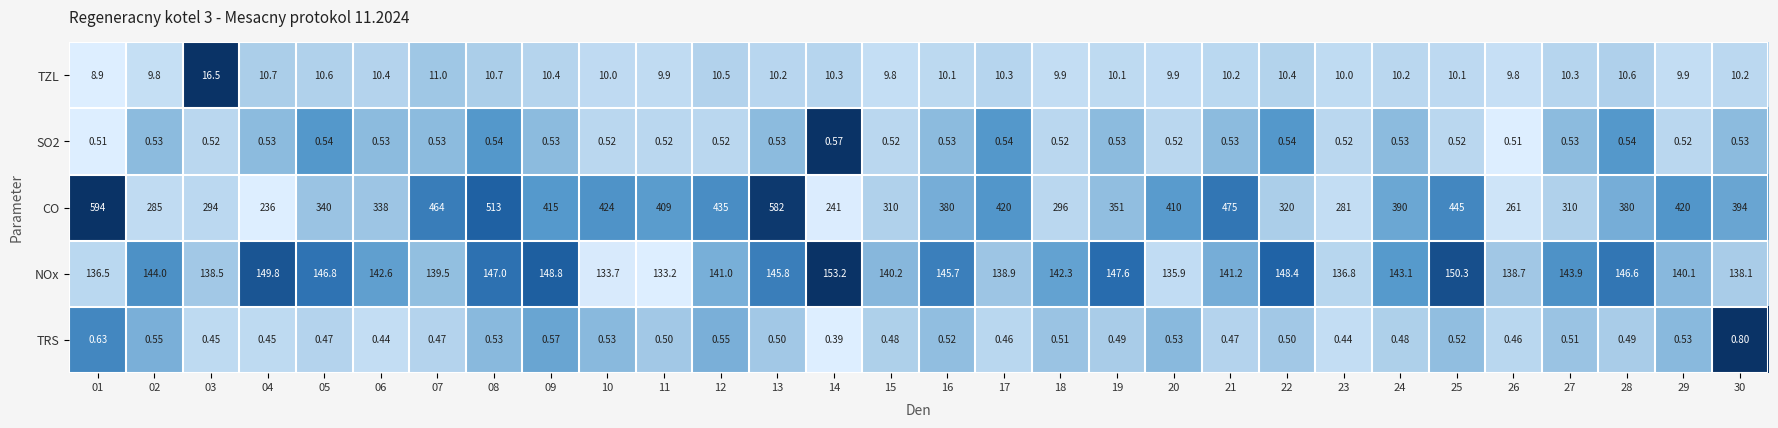

Which series has the widest spread of values?

CO